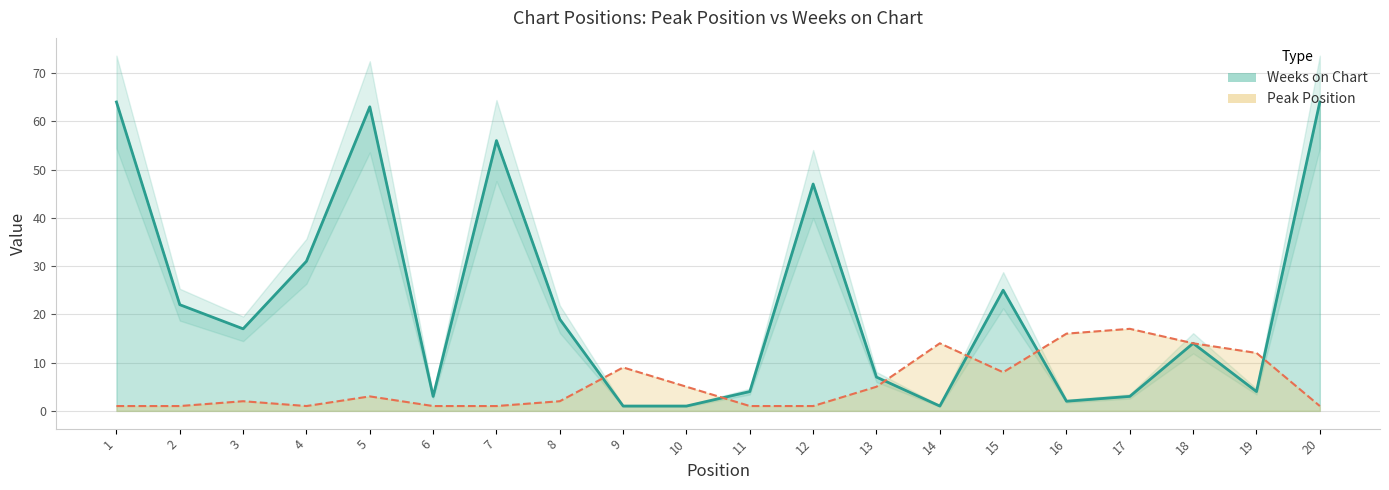

Where does the Weeks on Chart series first go above 17?

1